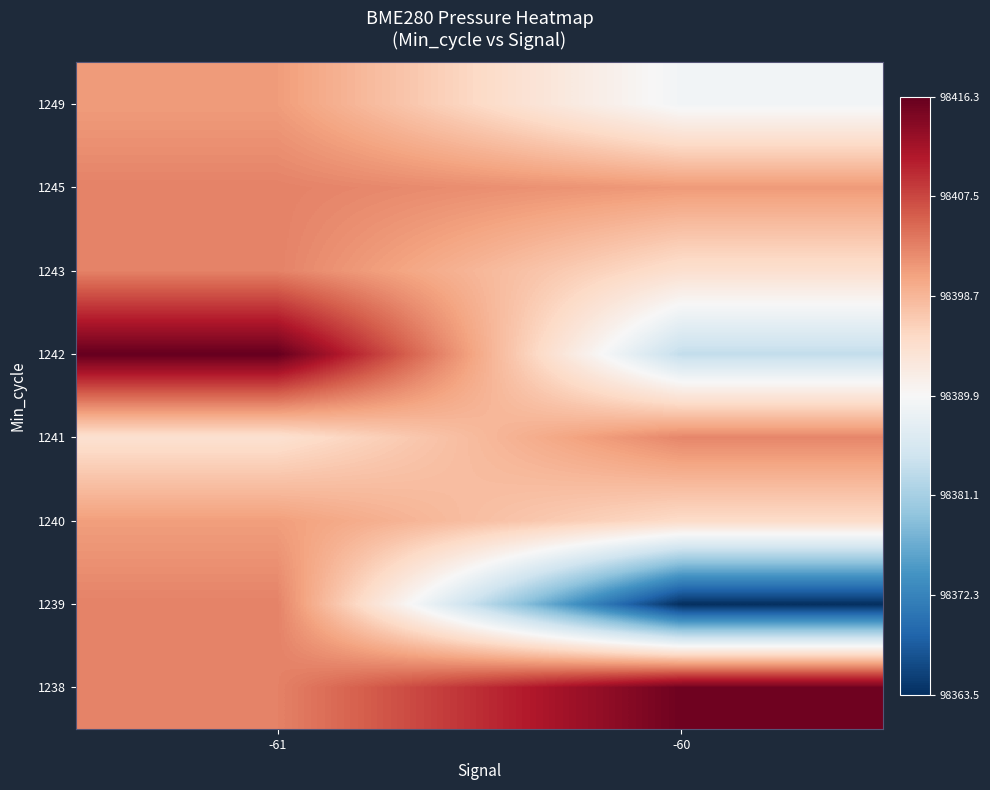

At which category is the sum across all series the highest?

-61